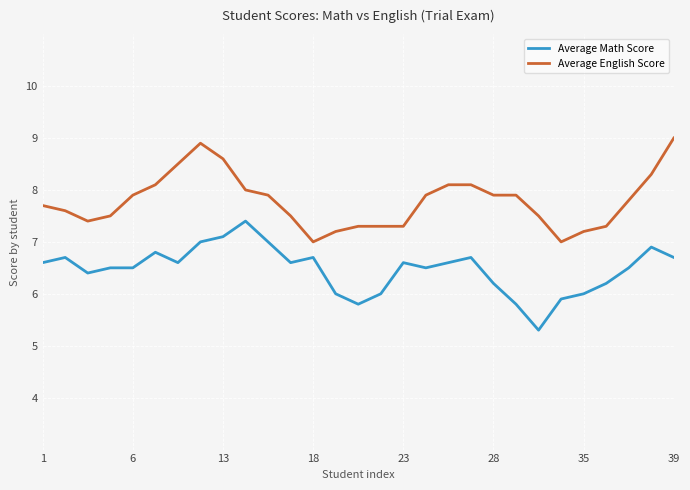

Which series has the largest total across all categories?

Average English Score